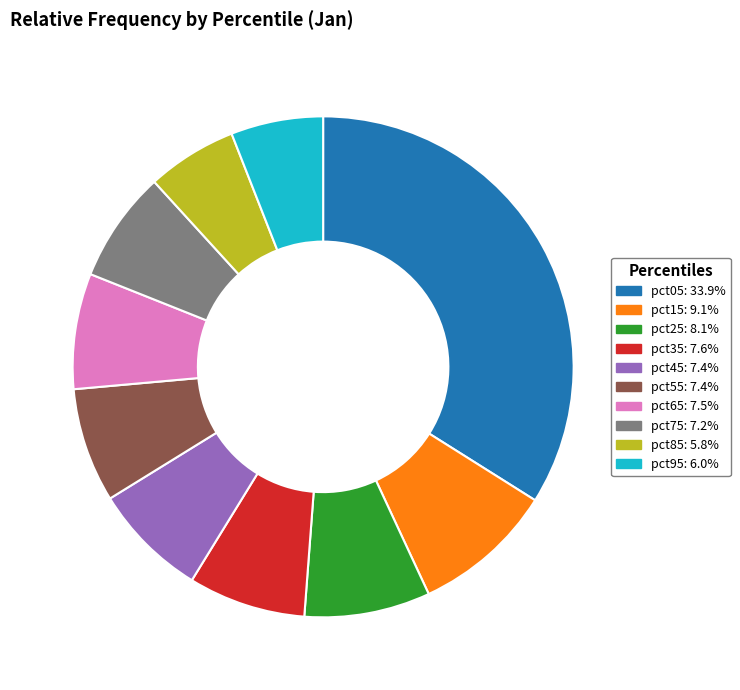

Does any single category account for the majority?

No